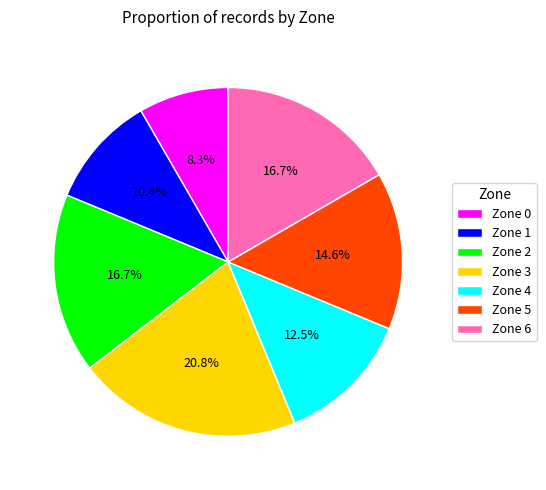

Does Zone 3 represent more than half of the total?

No